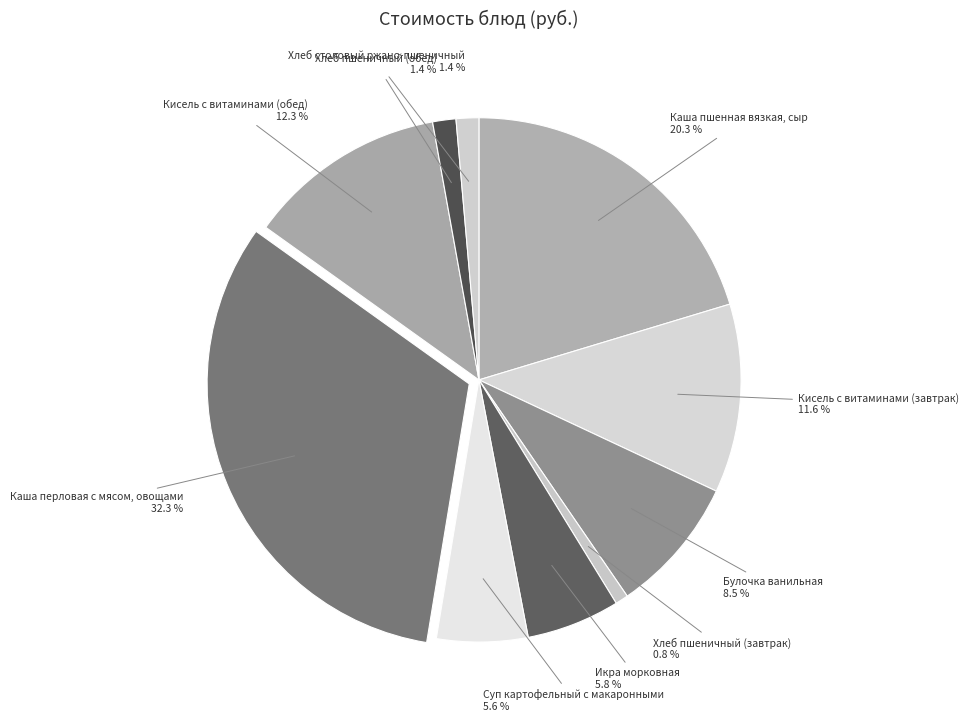

True or false: Кисель с витаминами (завтрак) accounts for 12% of the total.

True